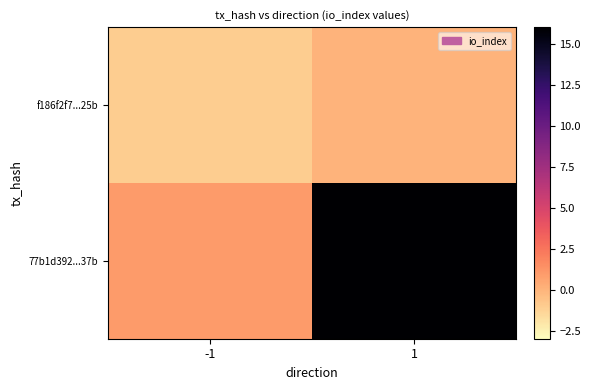

Which label corresponds to the smallest value in the chart?

-1